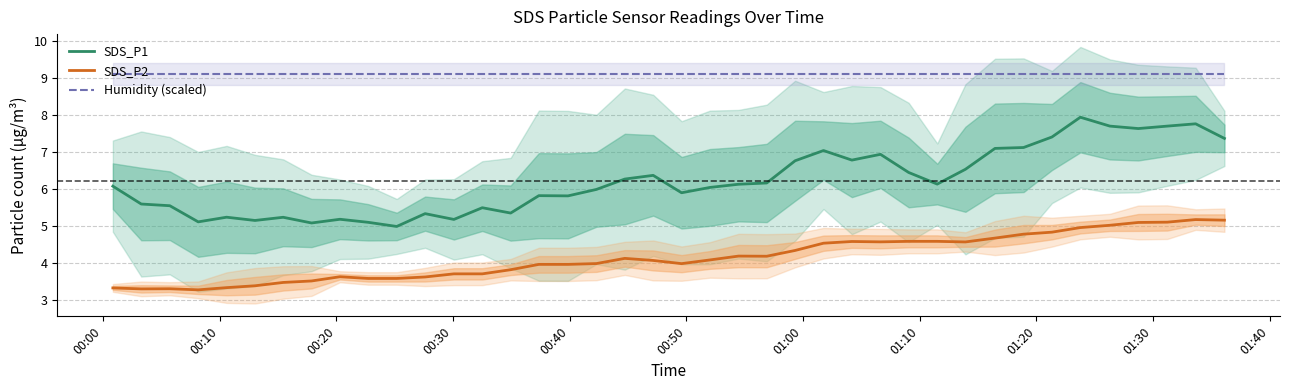

Is this an area chart (filled region under the line)?

No